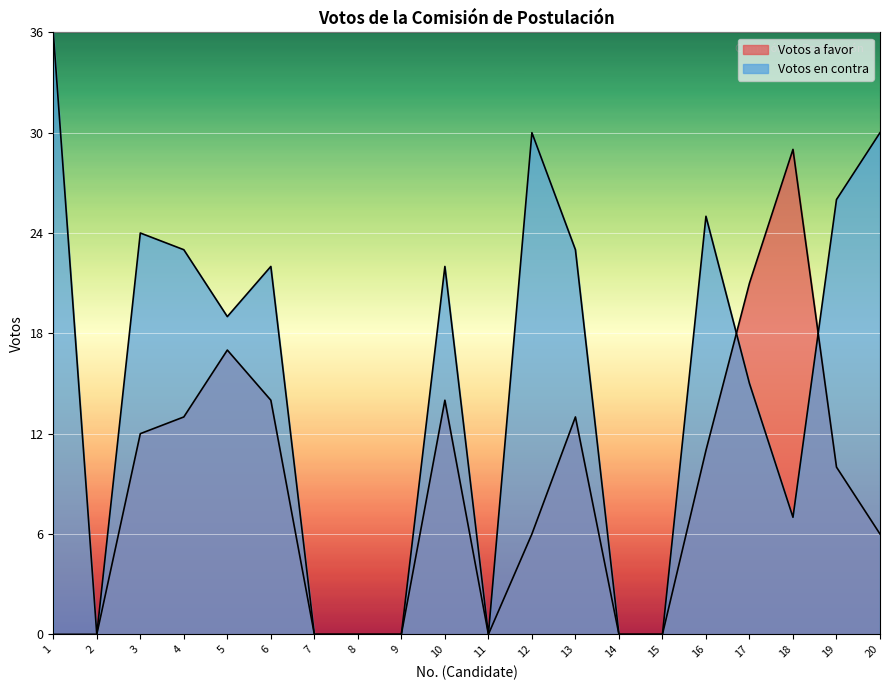

How many lines are shown in the chart?

2